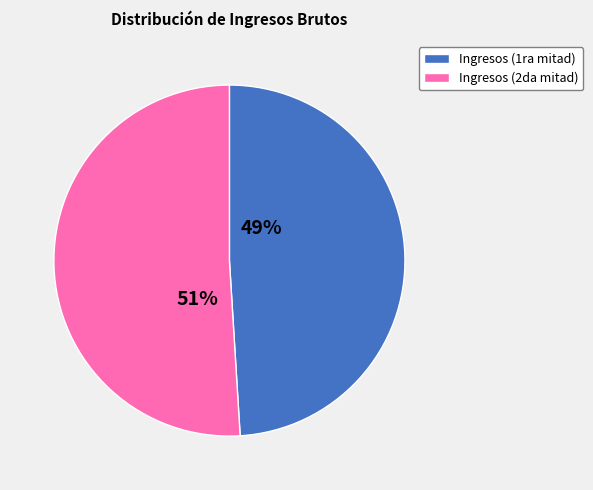

Is there any slice that represents more than half of the pie?

Yes